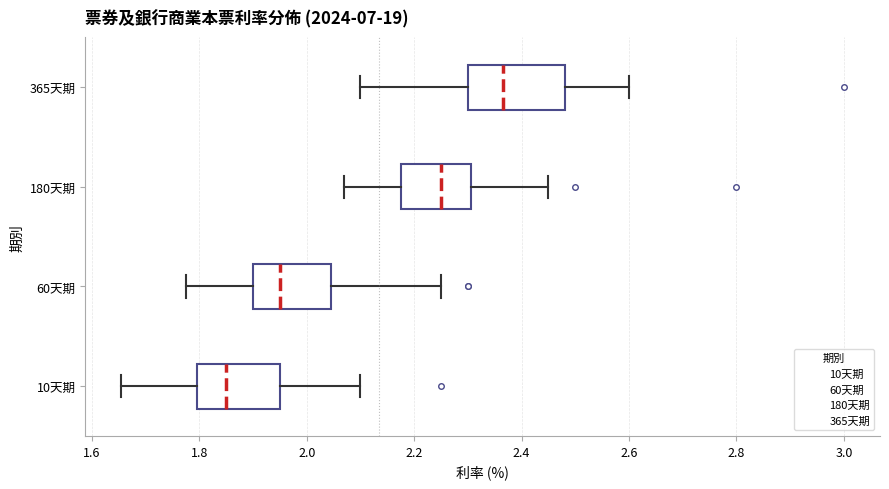

Reading bottom to top, read every box against the x-axis: the position of its median line, the range the box covers, and the ends of its whiskers. The values are not printed on the chart, so give them approximately, as read against the axis.

10天期: median 1.86, box 1.80 to 1.96, whiskers 1.66 to 2.10
60天期: median 1.96, box 1.90 to 2.04, whiskers 1.78 to 2.26
180天期: median 2.26, box 2.18 to 2.30, whiskers 2.08 to 2.46
365天期: median 2.36, box 2.30 to 2.48, whiskers 2.10 to 2.60